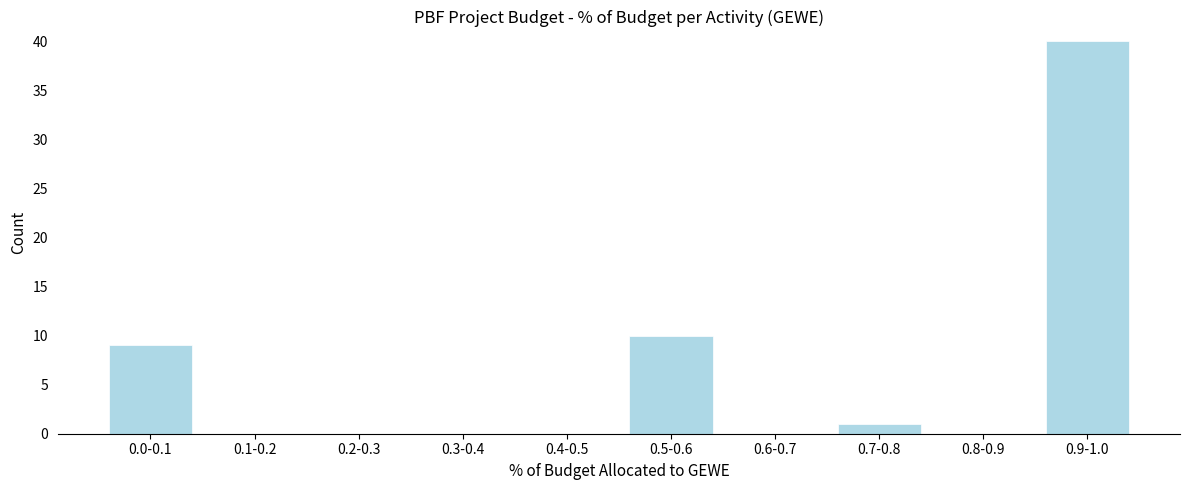

Reading right to left, transcribe all the data shown in this chart.

0.9-1.0=40	0.8-0.9=0	0.7-0.8=1	0.6-0.7=0	0.5-0.6=10	0.4-0.5=0	0.3-0.4=0	0.2-0.3=0	0.1-0.2=0	0.0-0.1=9